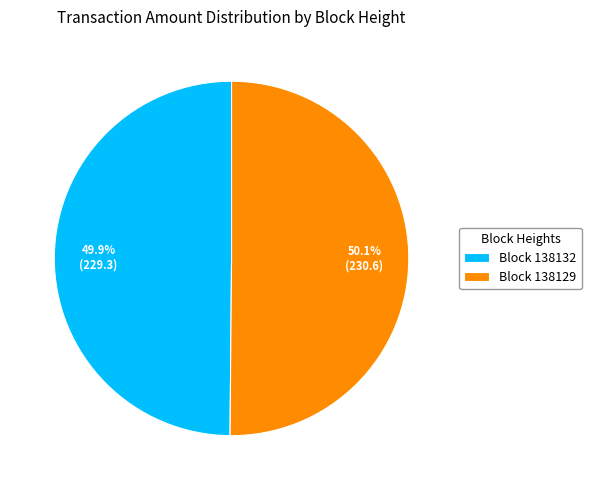

Count the number of slices in the pie.

2